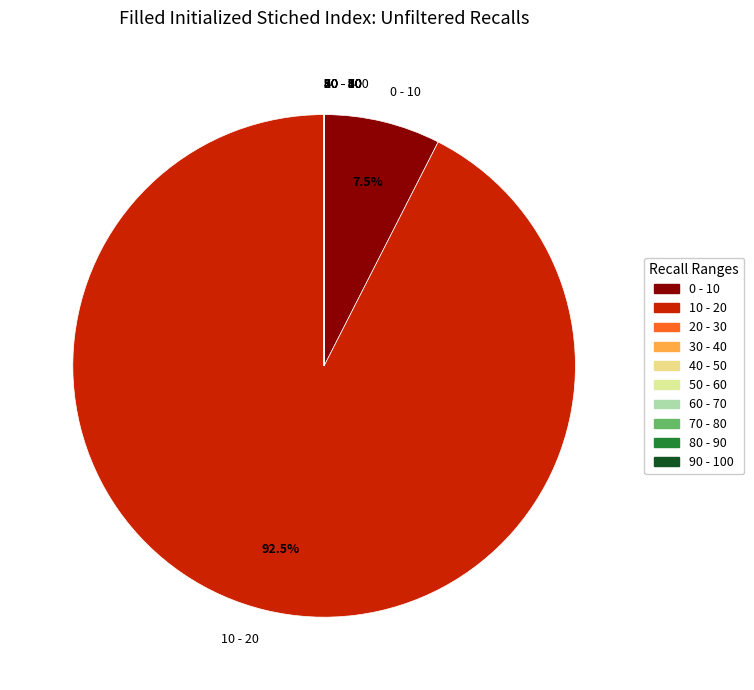

Which category accounts for the majority?

10 - 20